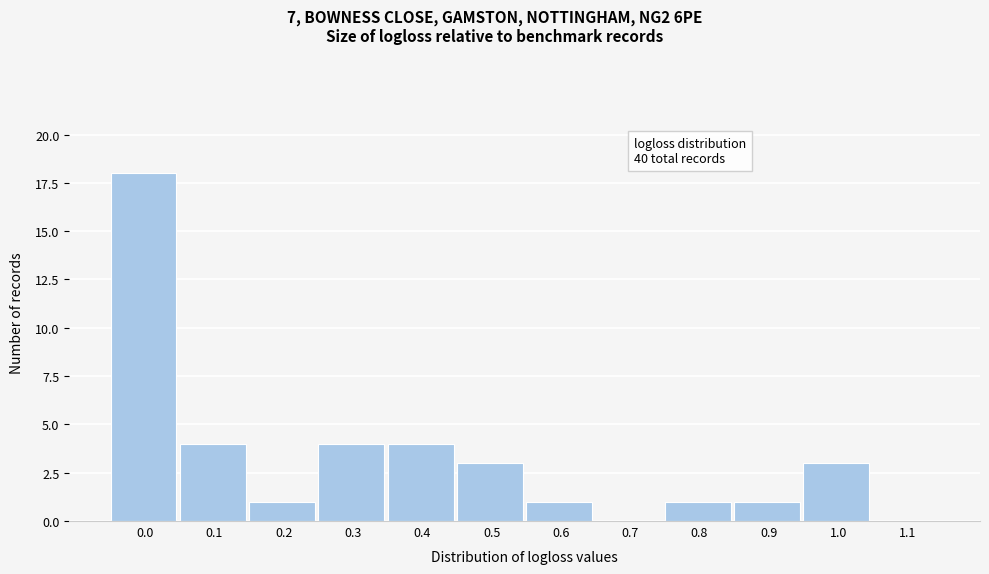

Reading left to right, list all the values displayed in this chart.

0.0=18	0.1=4	0.2=1	0.3=4	0.4=4	0.5=3	0.6=1	0.7=0	0.8=1	0.9=1	1.0=3	1.1=0